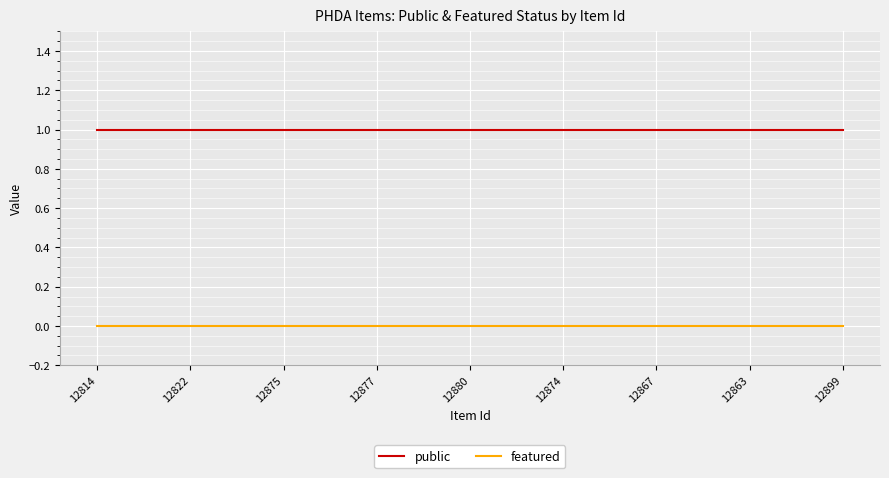

List the series in order of their peak value, highest first.

public, featured